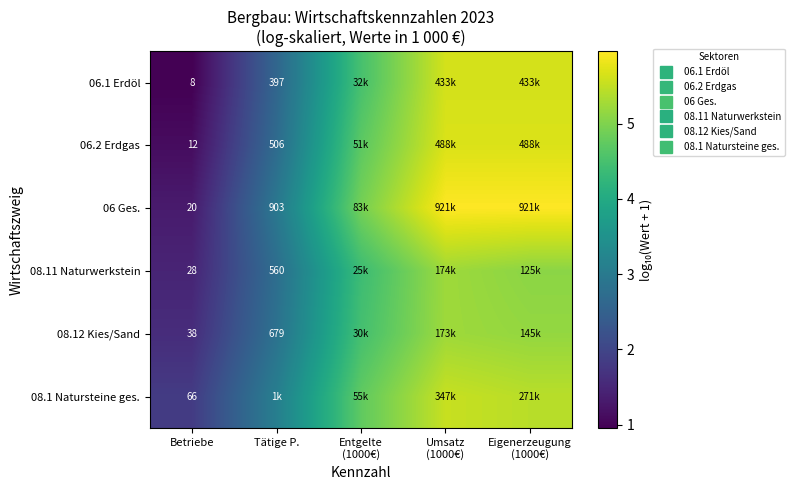

Which series has the largest total across all categories?

06 Ges.